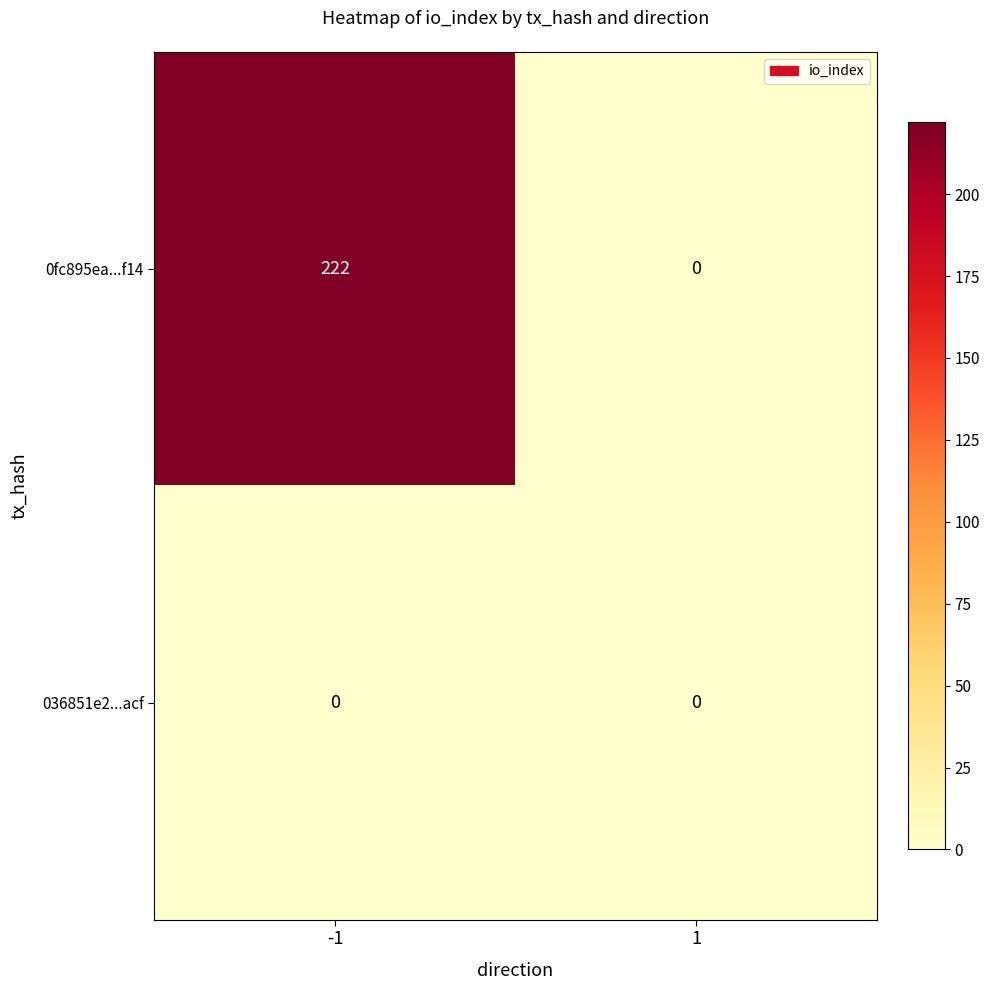

What value does the 0fc895ea...f14 series have at -1?

222